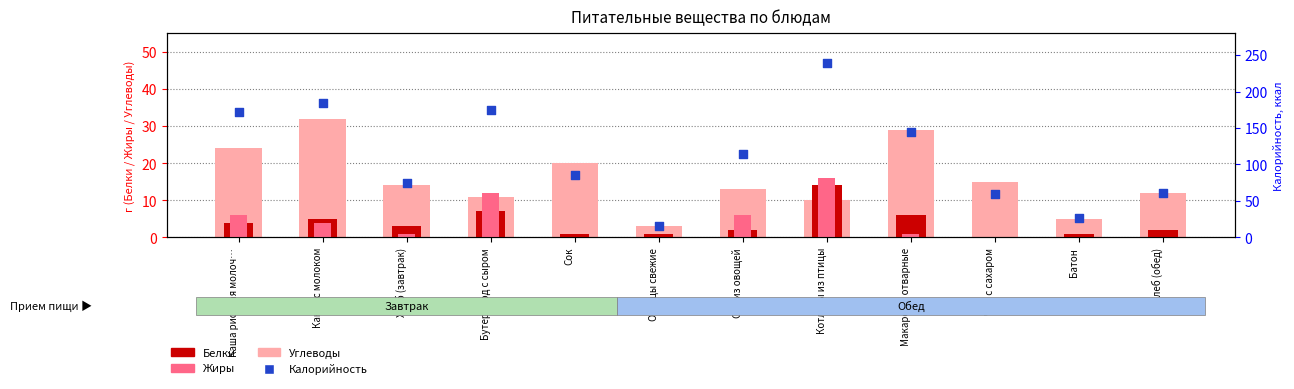

Which series reaches the maximum Y coordinate?

Калорийность